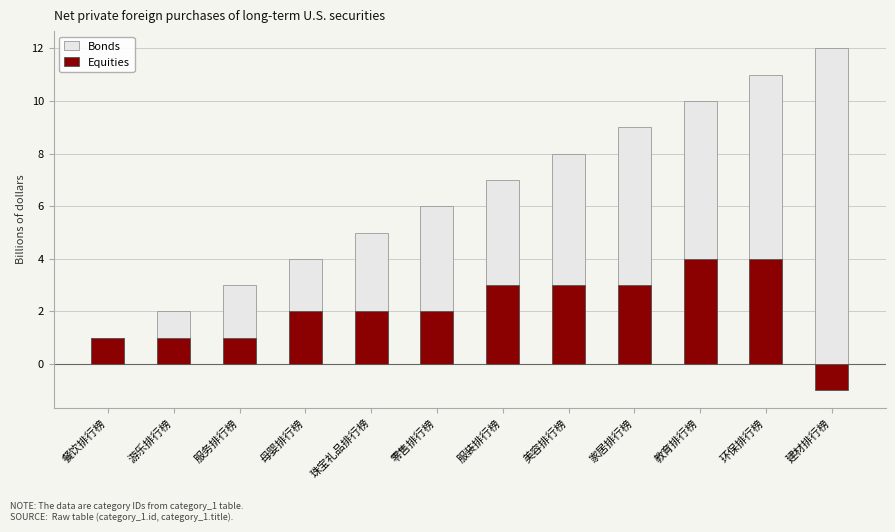

Count the number of data series in this chart.

2